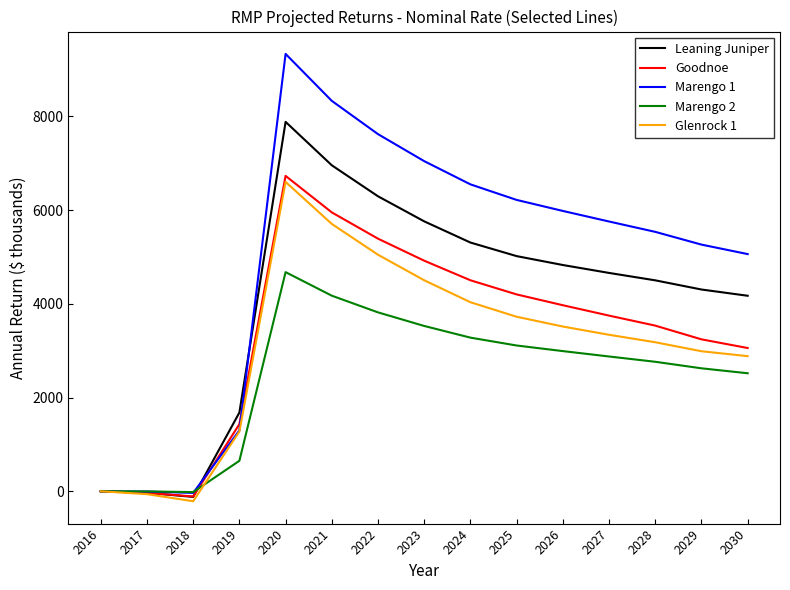

Which series changed the most between 2018 and 2026?

Marengo 1